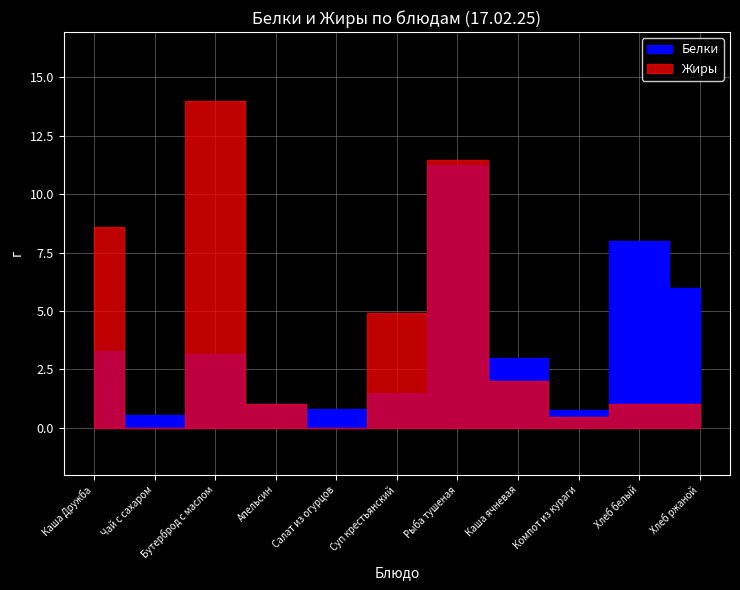

At which category is the sum across all series the highest?

Рыба тушеная